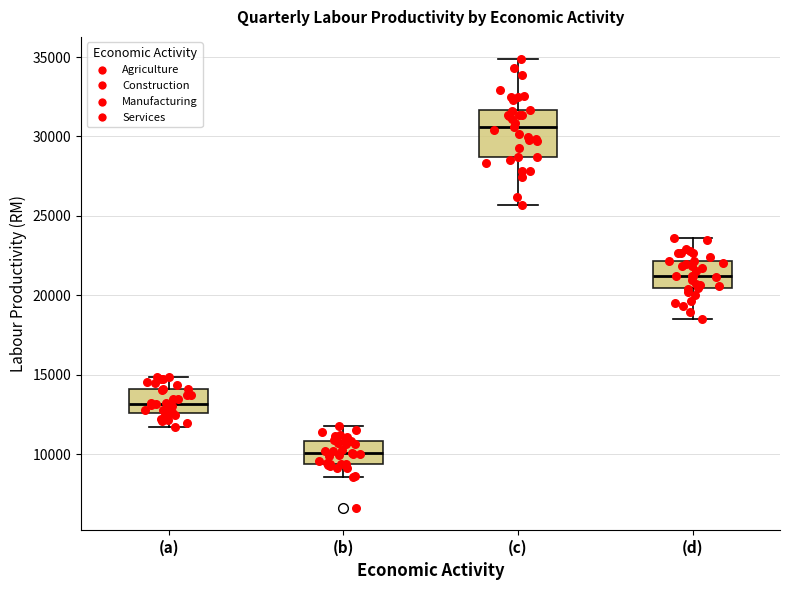

Reading left to right, transcribe this box plot: for each box, give where its median line is, the range the box spans, and where its two whiskers end, as read against the y-axis. The values are not printed on the chart, so give them approximately, as read against the axis.

(a): median 13000, box 12500 to 14000, whiskers 11500 to 15000
(b): median 10000, box 9500 to 11000, whiskers 8500 to 12000
(c): median 30500, box 28500 to 31500, whiskers 25500 to 35000
(d): median 21000, box 20500 to 22000, whiskers 18500 to 23500